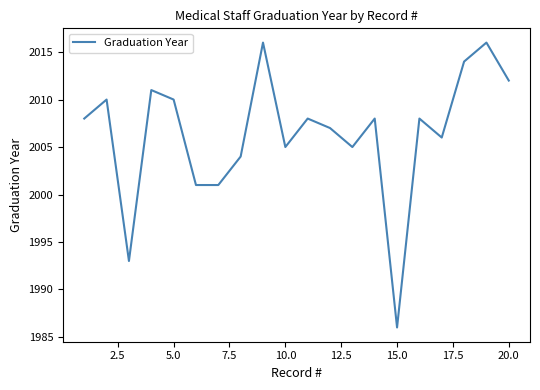

What is the maximum value shown in the chart?

2016